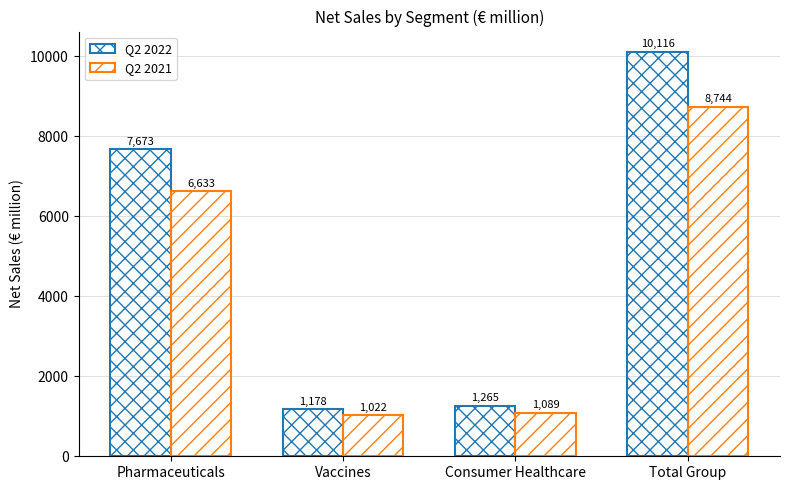

What is the value of the Q2 2021 bar at the 3rd from the left?

1089